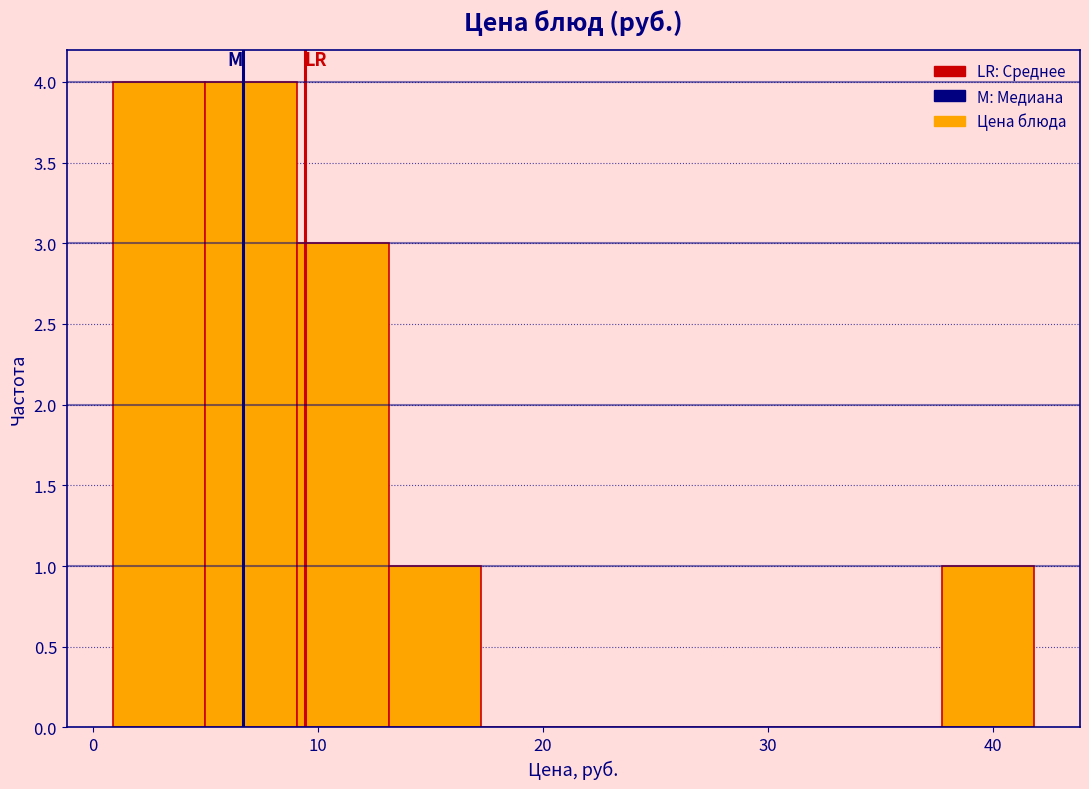

How tall is the bar that spans 38 to 42 on the x-axis? Neither the bar edges nor the heights are printed on the chart, so give them approximately, as read against the axes.

1